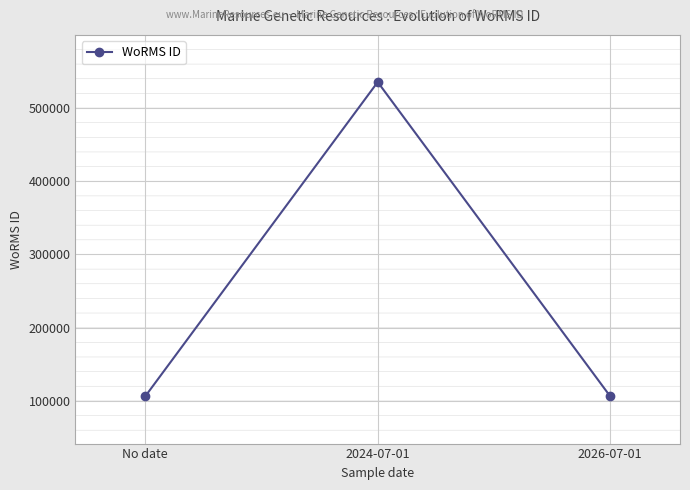

What is the sum of all values?

747814